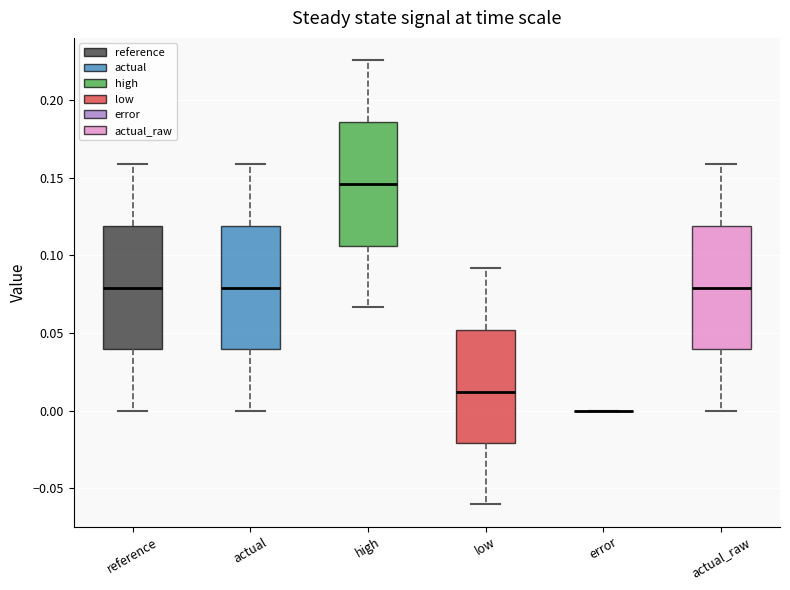

Reading left to right, read every box against the y-axis: the position of its median line, the range the box covers, and the ends of its whiskers. The values are not printed on the chart, so give them approximately, as read against the axis.

reference: median 0.080, box 0.040 to 0.120, whiskers 0.000 to 0.160
actual: median 0.080, box 0.040 to 0.120, whiskers 0.000 to 0.160
high: median 0.145, box 0.105 to 0.185, whiskers 0.065 to 0.225
low: median 0.010, box -0.020 to 0.050, whiskers -0.060 to 0.090
error: box collapsed to a line at 0.000, whiskers 0.000 to 0.000
actual_raw: median 0.080, box 0.040 to 0.120, whiskers 0.000 to 0.160